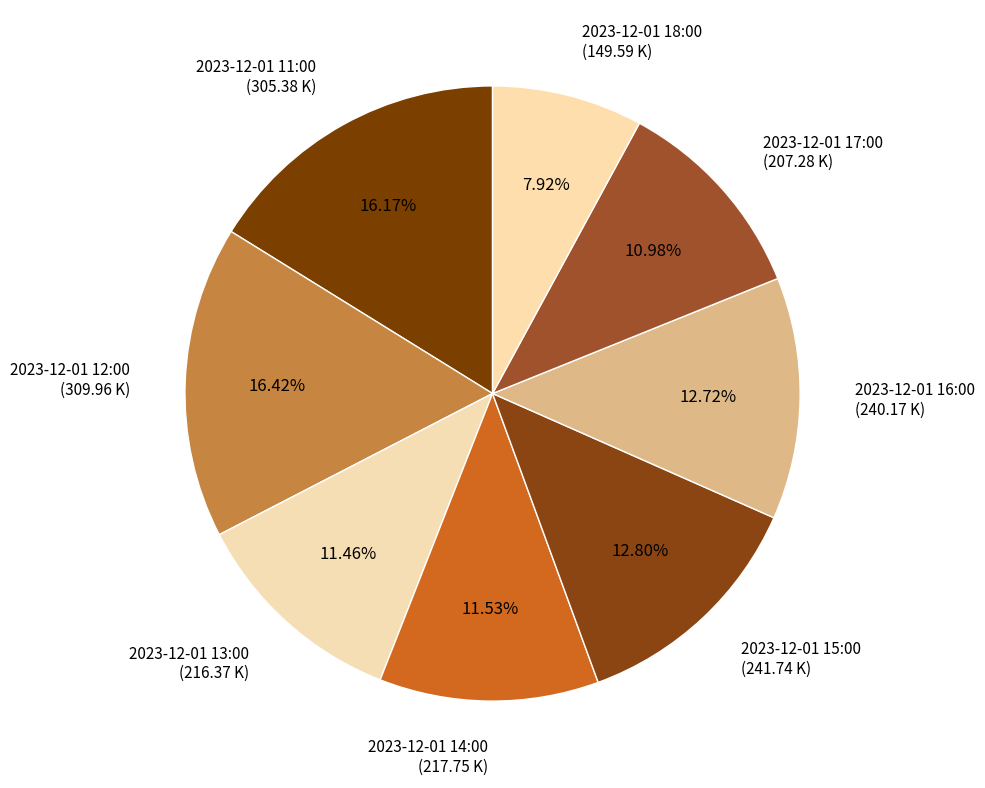

Approximately how many times larger is the value at 2023-12-01 14:00 compared to 2023-12-01 13:00?

1.0